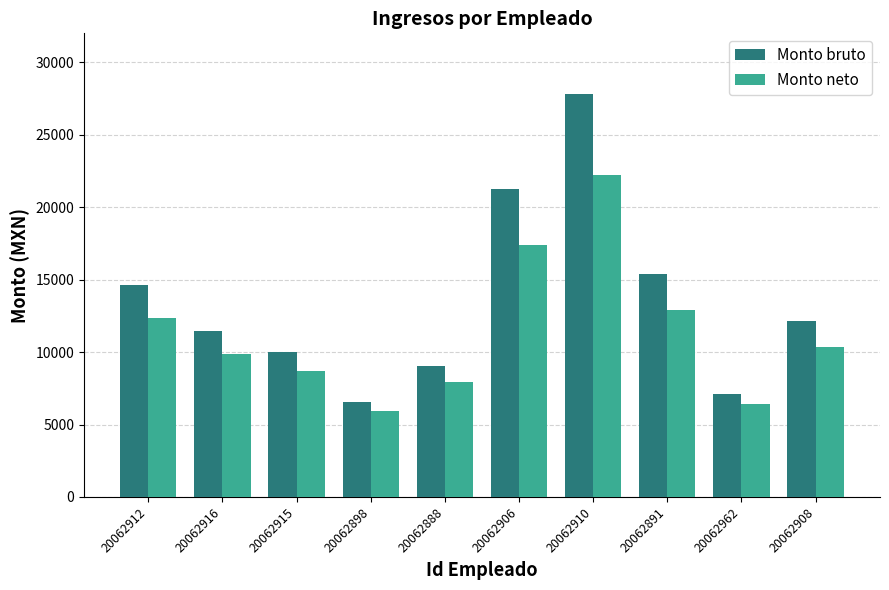

What is the difference between the Monto neto values at 20062910 and 20062888?

14292.2